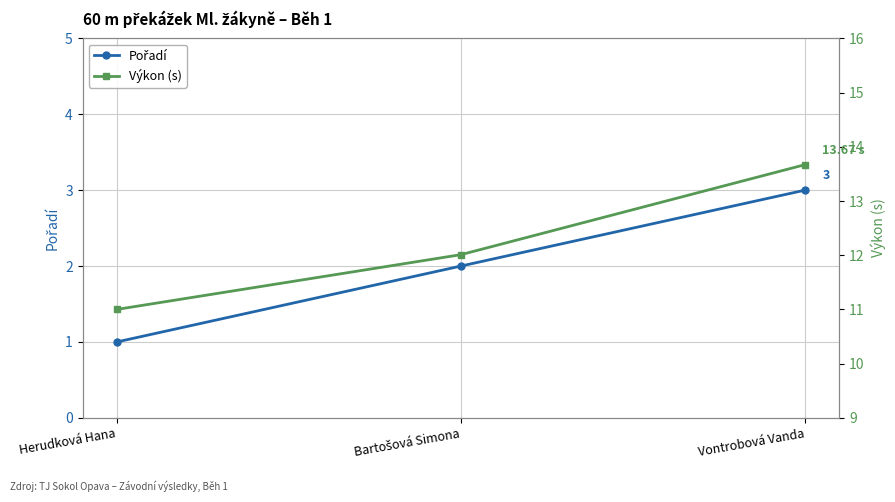

What position from the left is Vontrobová Vanda?

3